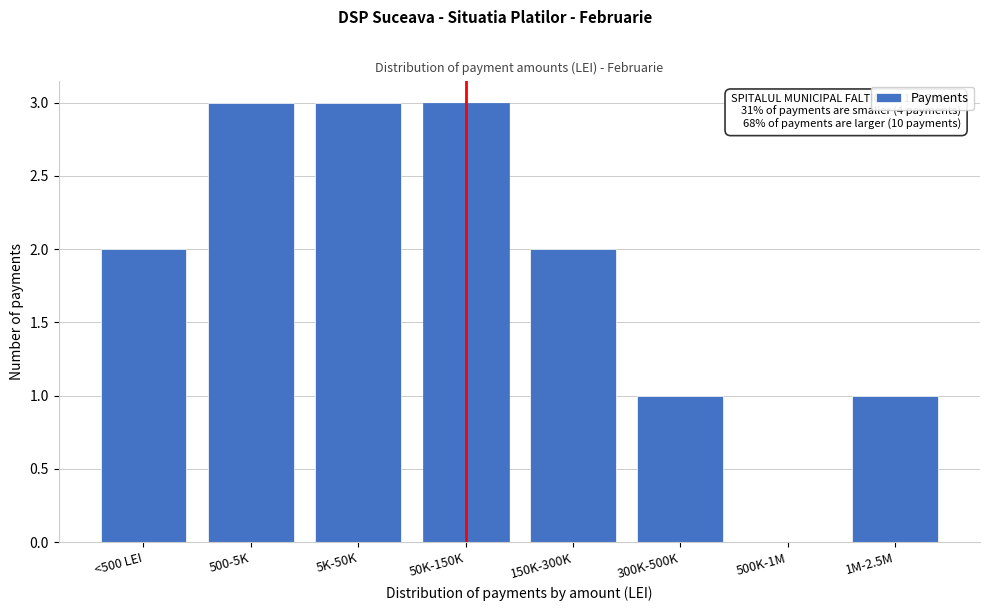

Is it true that the value at <500 LEI is 2?

True